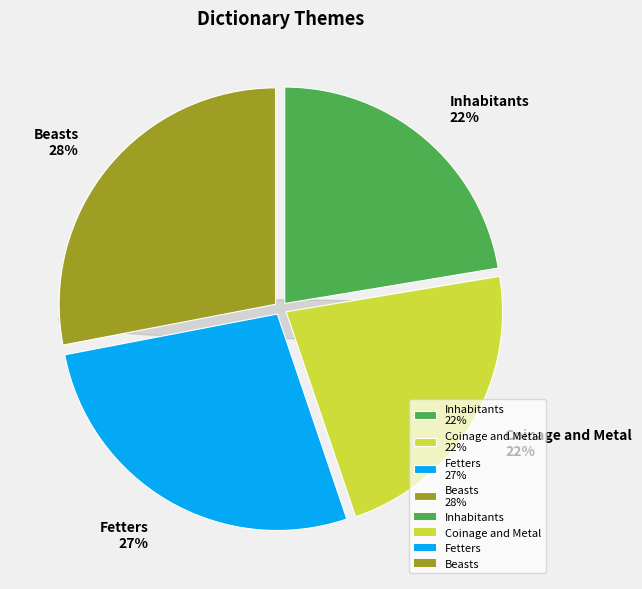

Rank the categories by value from lowest to highest.

Inhabitants, Coinage and Metal, Fetters, Beasts